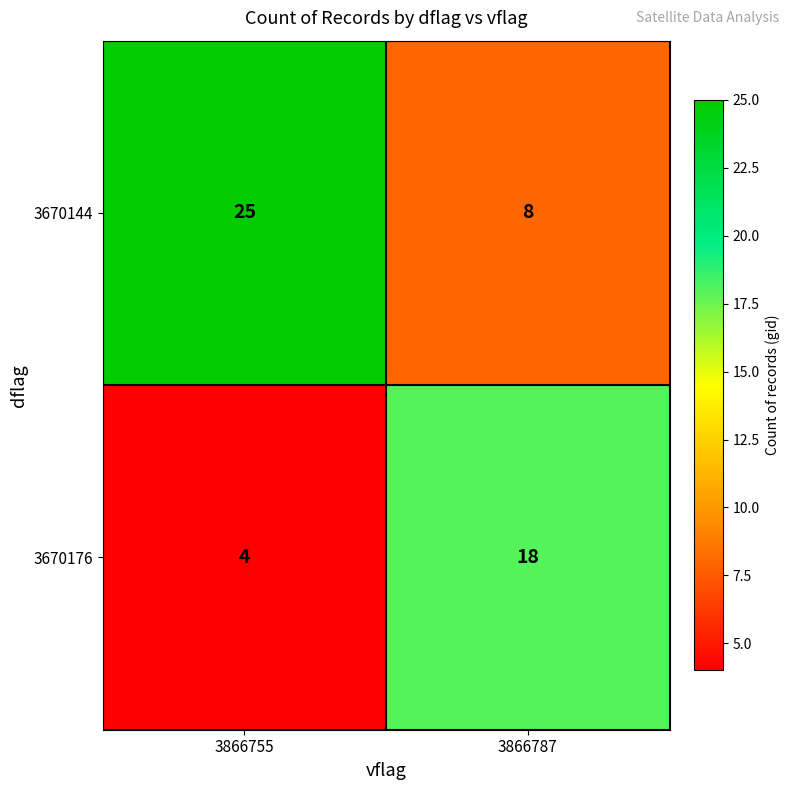

Is the value of 3670176 at 3866755 greater than the value of 3670144 at 3866787?

No